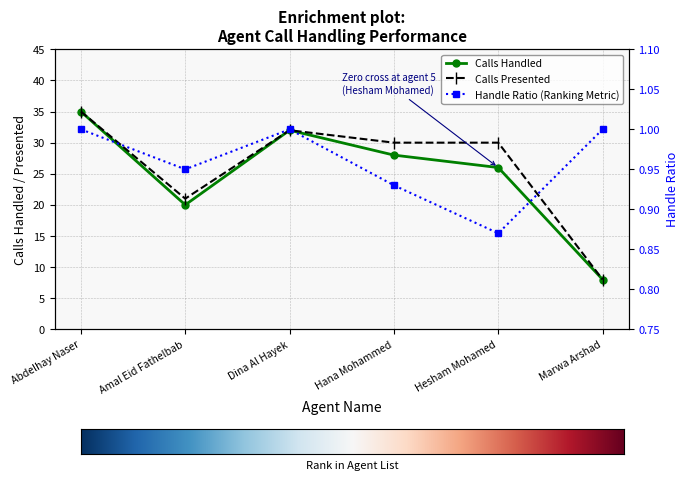

Which series changed the most between Abdelhay Naser and Hesham Mohamed?

Calls Handled